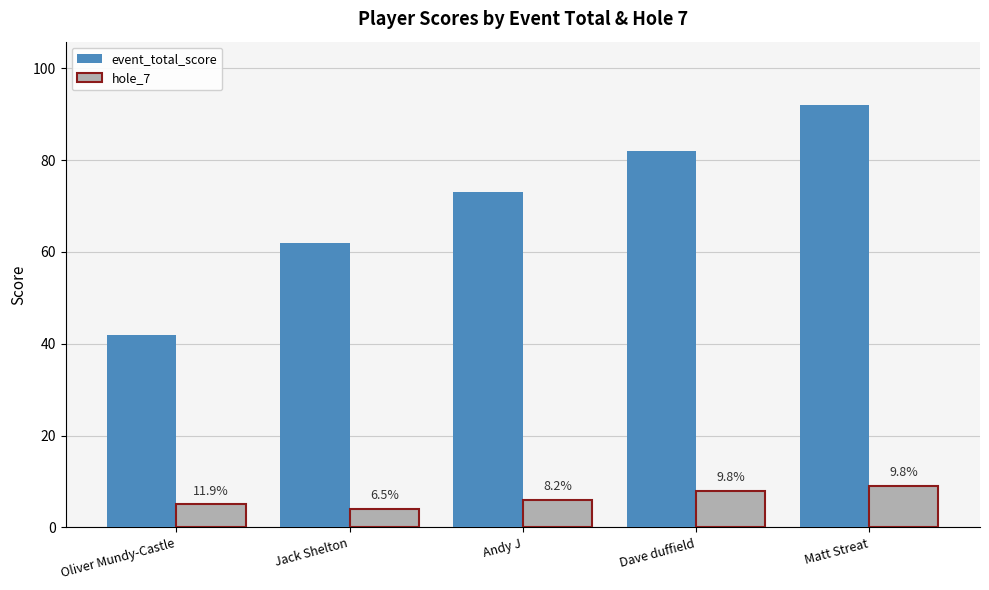

What are all the series names shown in the legend?

event_total_score, hole_7